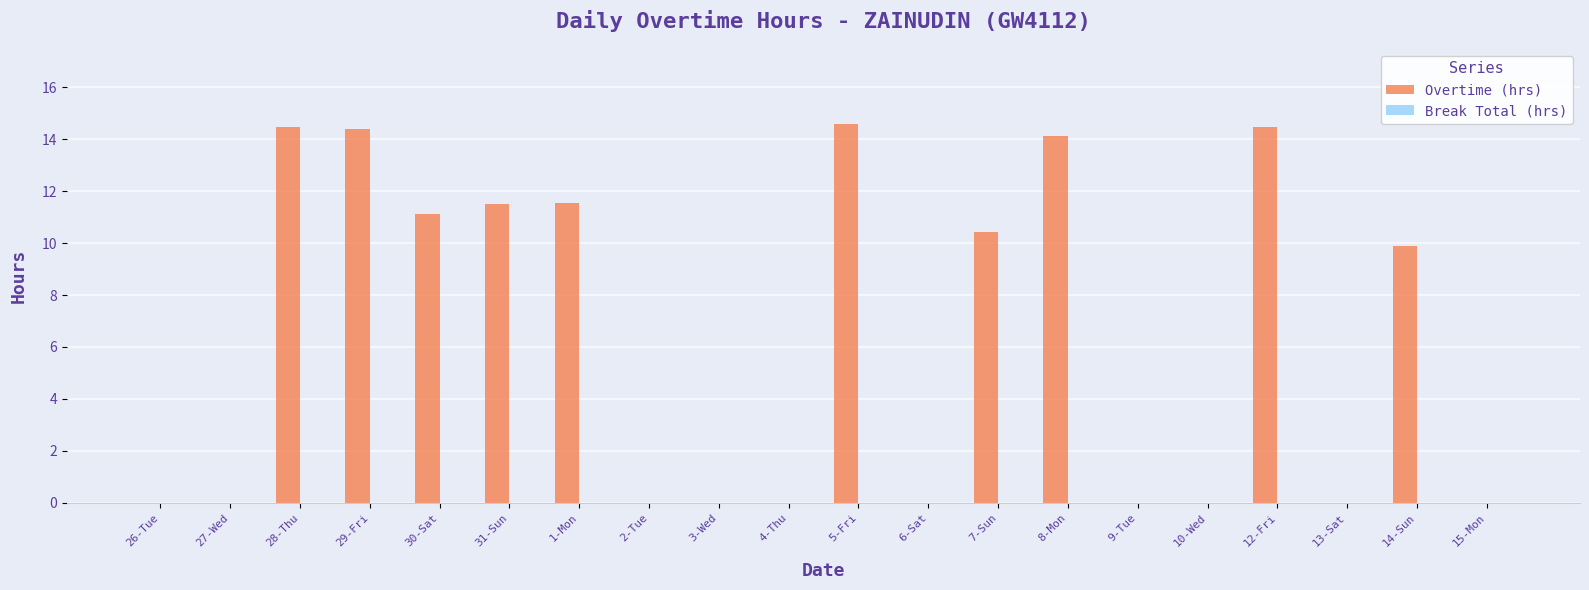

Reading left to right, extract all data points from this chart.

26-Tue=0.0	27-Wed=0.0	28-Thu=14.5	29-Fri=14.4	30-Sat=11.1	31-Sun=11.5	1-Mon=11.6	2-Tue=0.0	3-Wed=0.0	4-Thu=0.0	5-Fri=14.6	6-Sat=0.0	7-Sun=10.4	8-Mon=14.1	9-Tue=0.0	10-Wed=0.0	12-Fri=14.5	13-Sat=0.0	14-Sun=9.9	15-Mon=0.0